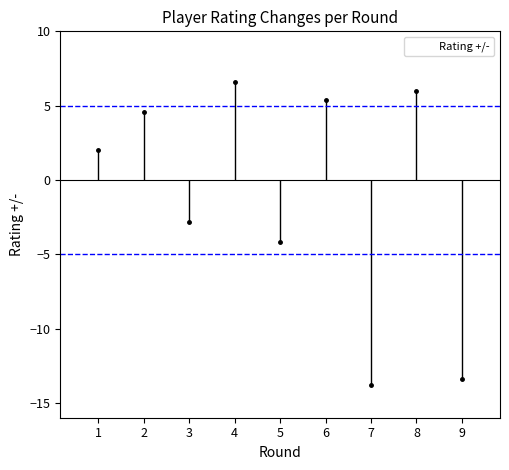

How many data points are less than 2?

4